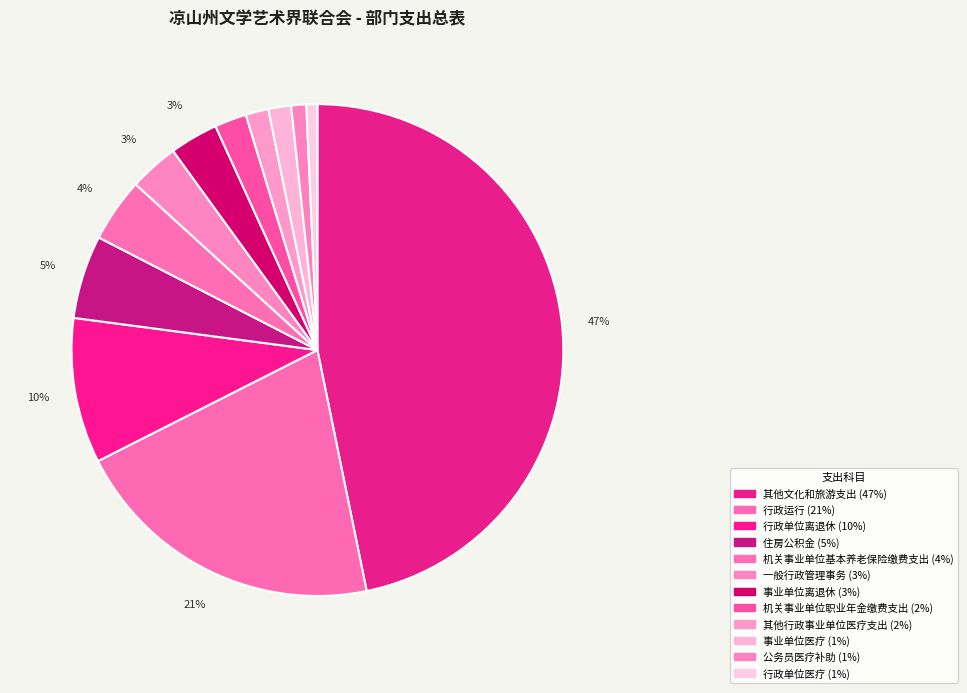

Is 机关事业单位职业年金缴费支出 the majority of the pie?

No